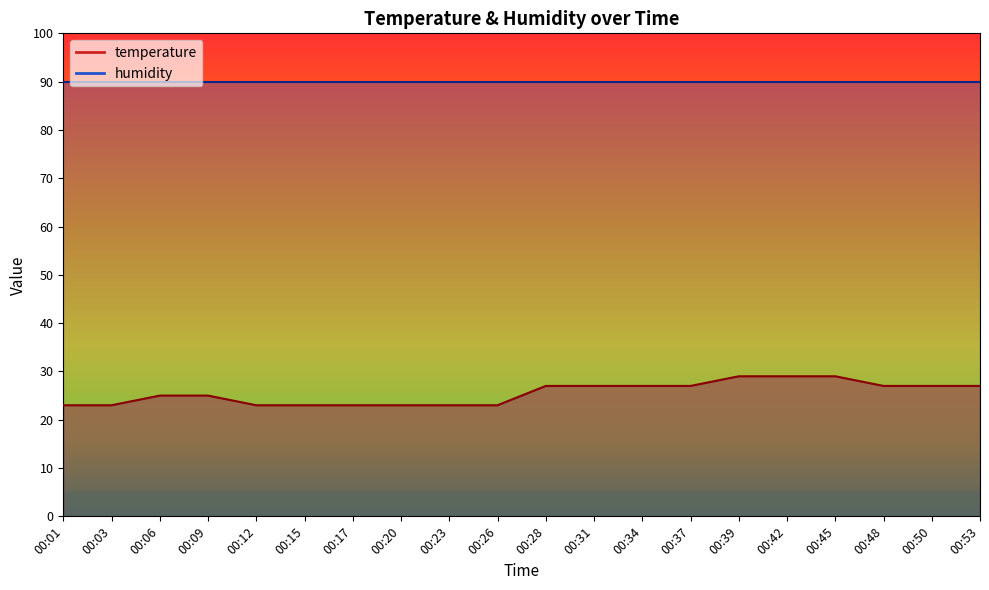

How many values exceed 26?

10